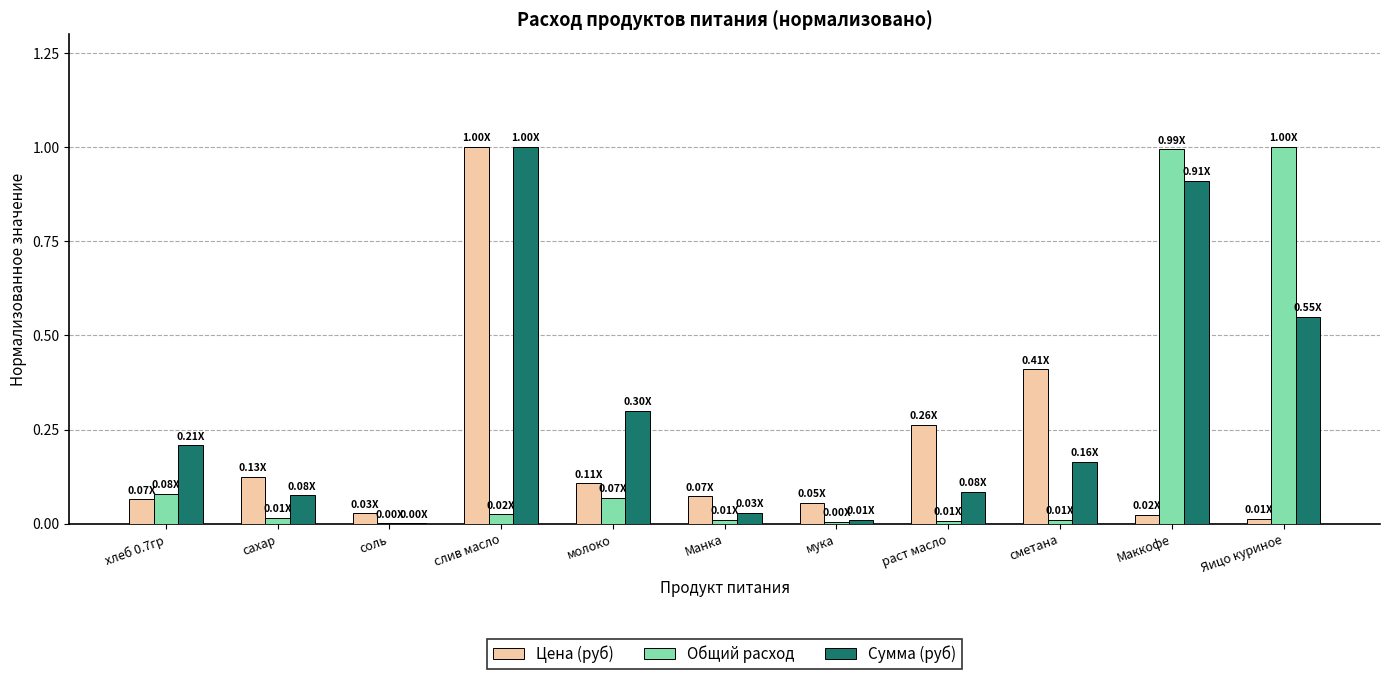

What is the sum of all Цена (руб) values?

2.2